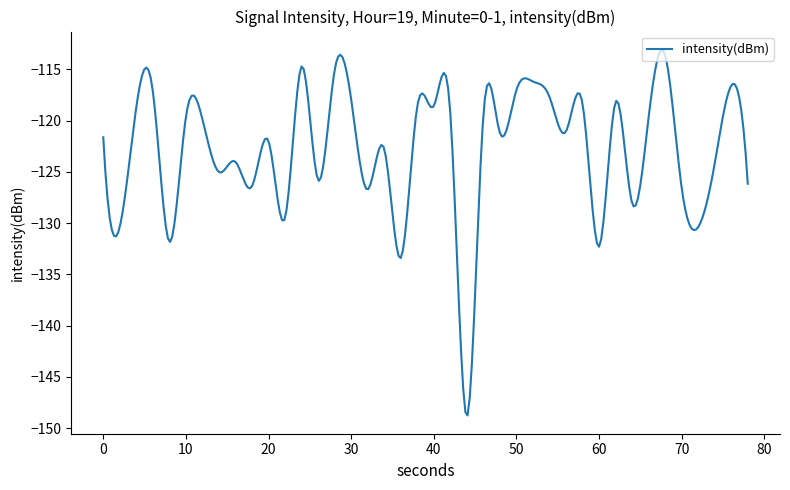

What is the maximum value shown in the chart?

-113.1